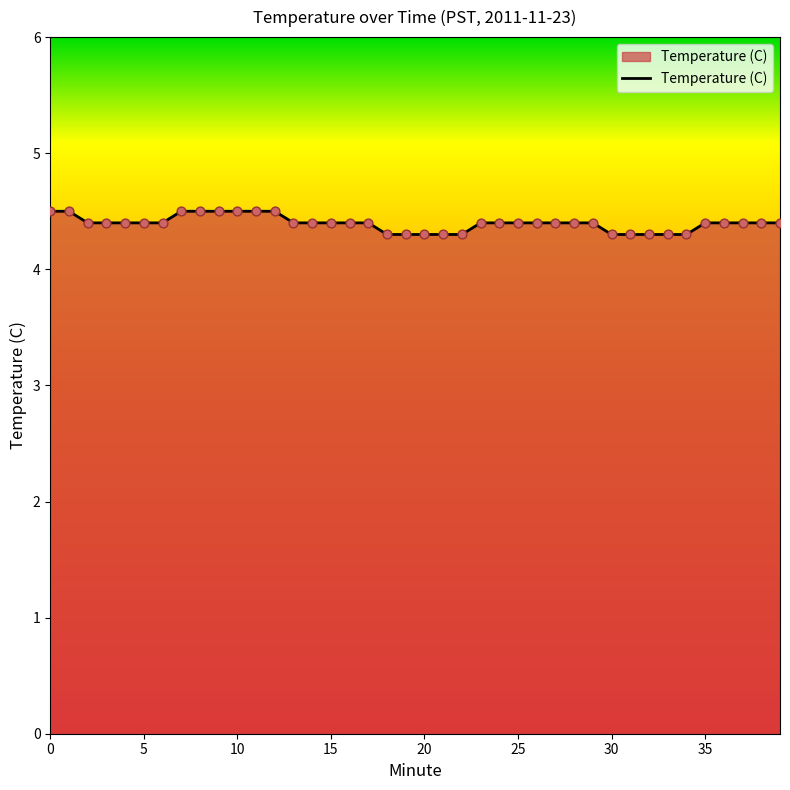

What is the maximum value shown in the chart?

4.5